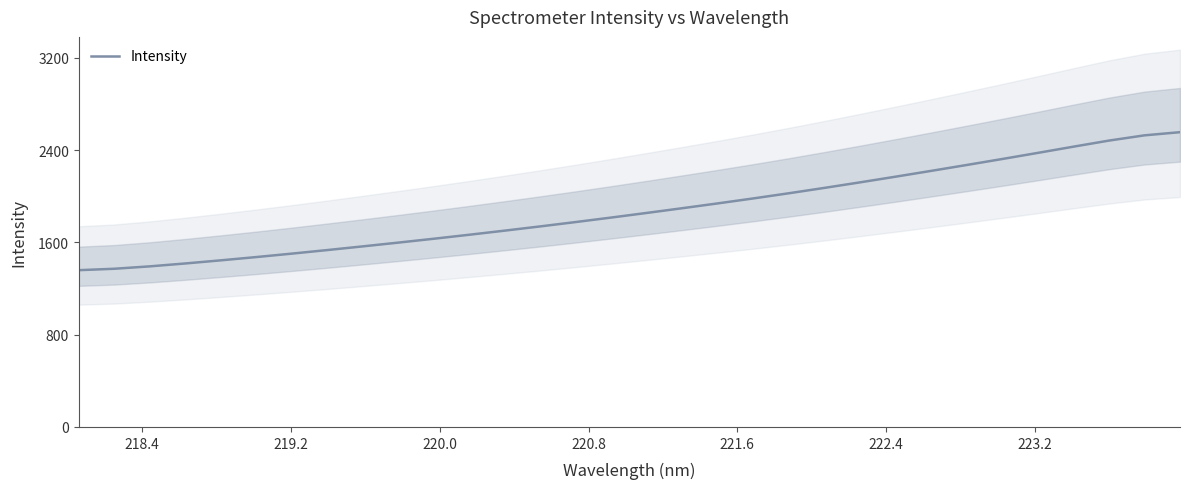

True or false: the data has more than 1 interior local peaks.

False